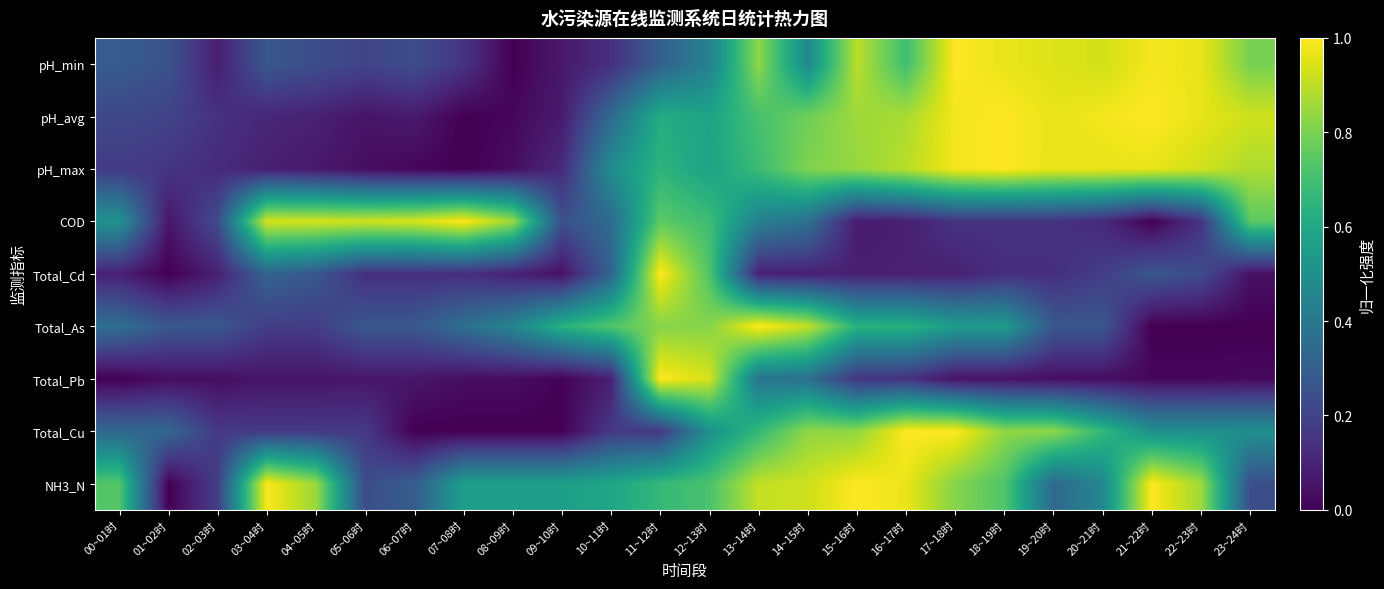

Rank the series by their maximum value, from lowest to highest.

pH_min, pH_avg, pH_max, COD, Total_Cd, Total_As, Total_Pb, Total_Cu, NH3_N